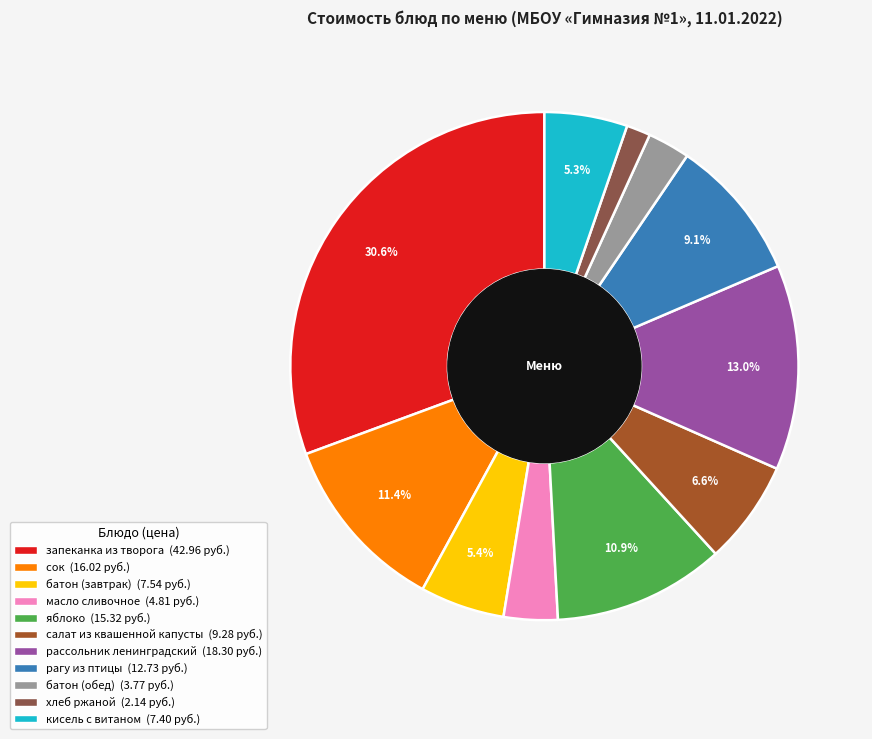

What is the ratio of the value at кисель с витаном to the value at салат из квашенной капусты?

0.8